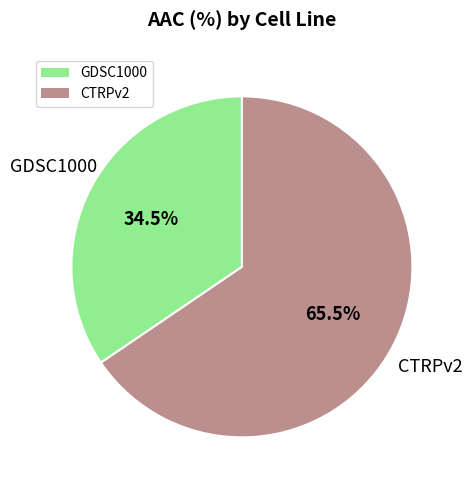

Which slice represents more than half of the pie?

CTRPv2